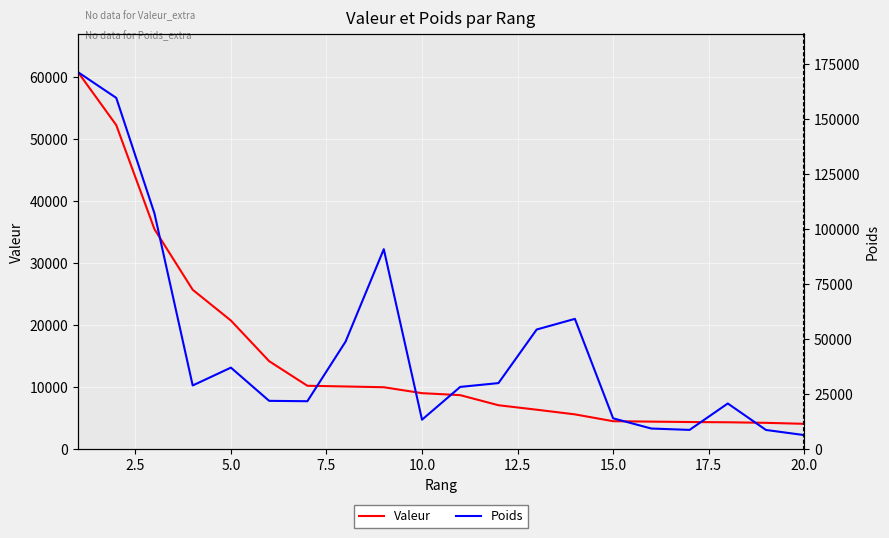

What is the average value of the Valeur series?

15081.9